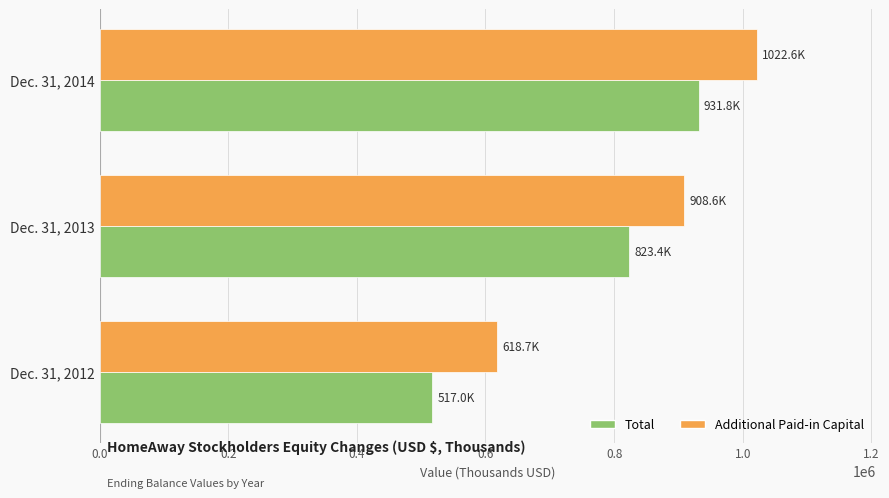

What is the total value across all series at Dec. 31, 2014?

1954394